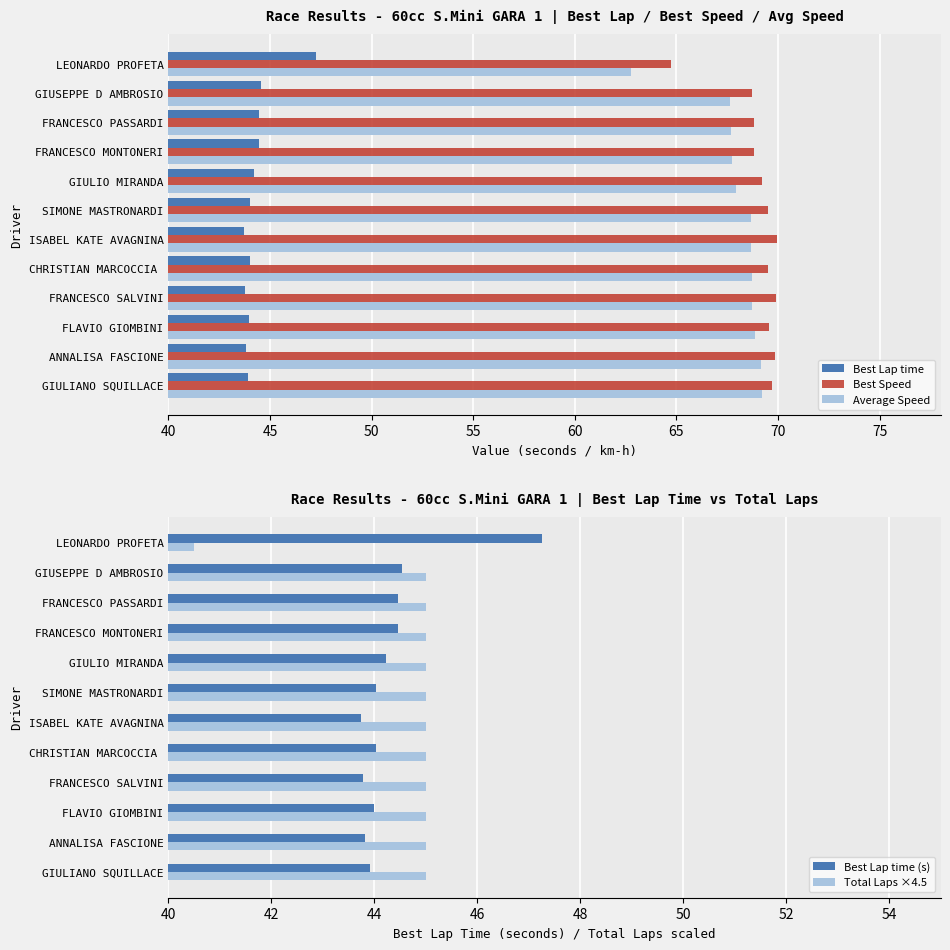

What are all the series names shown in the legend?

Best Lap time, Best Speed, Average Speed, Best Lap time (s), Total Laps ×4.5